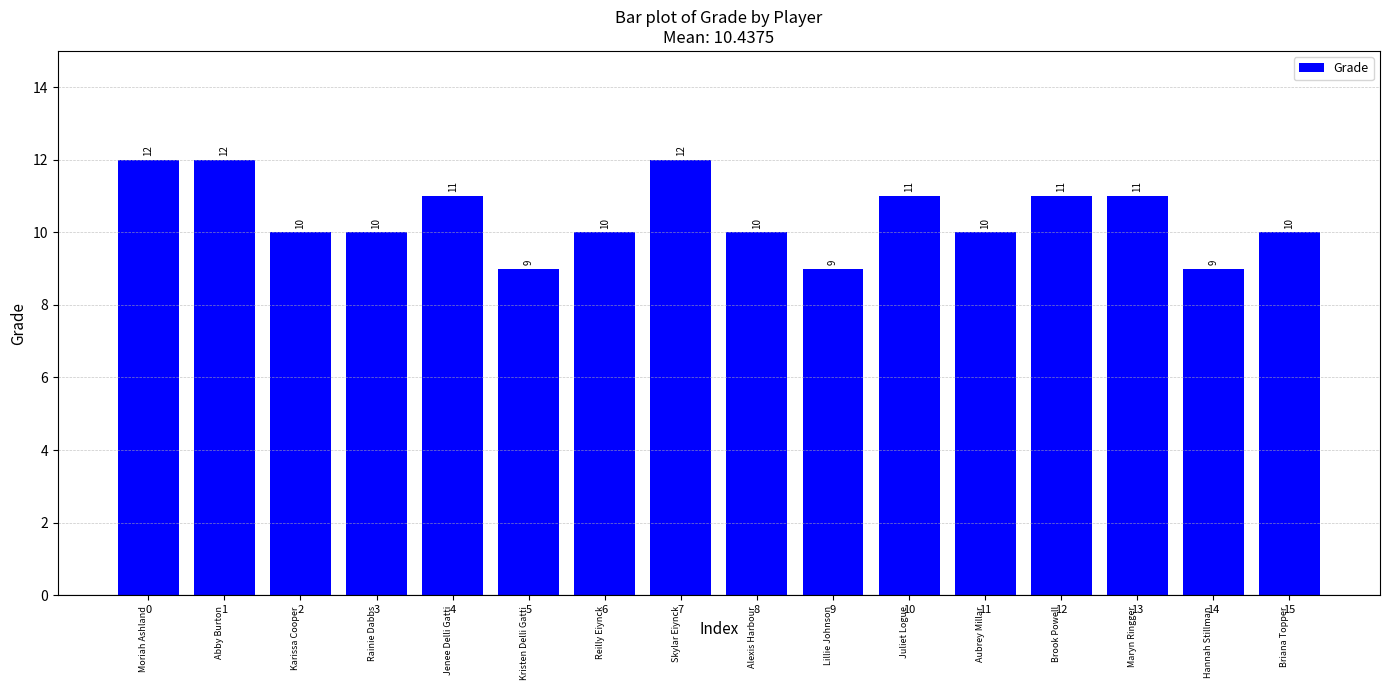

What is the difference between the second highest and second lowest values?

3